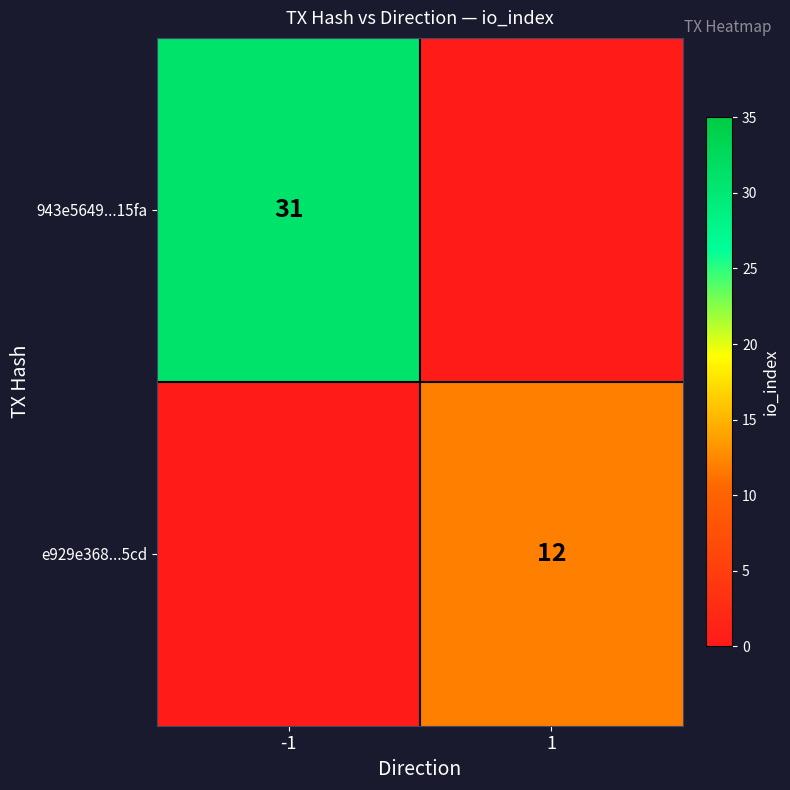

What is the highest value of the 943e5649...15fa series?

31.0